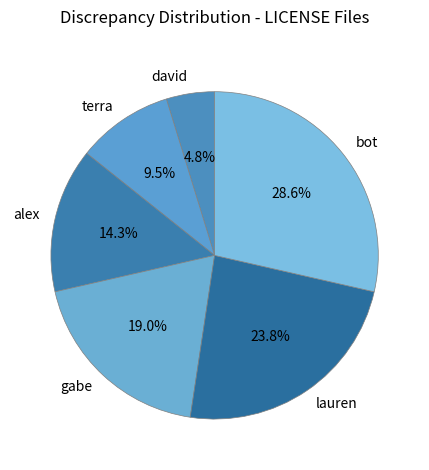

The alex slice represents 20% of the pie. True or false?

False